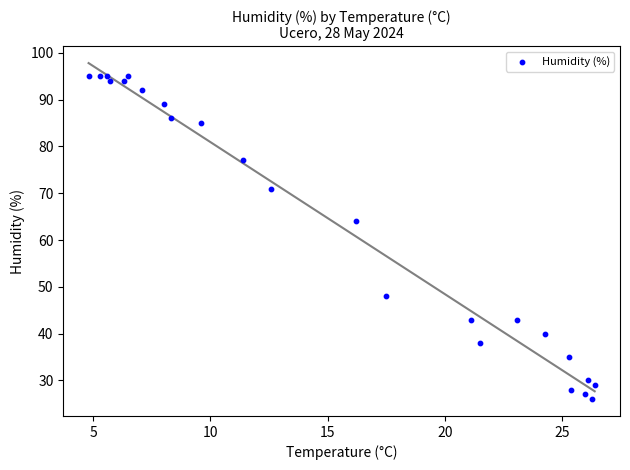

What Y value in the scatter plot is closest to 60?

64